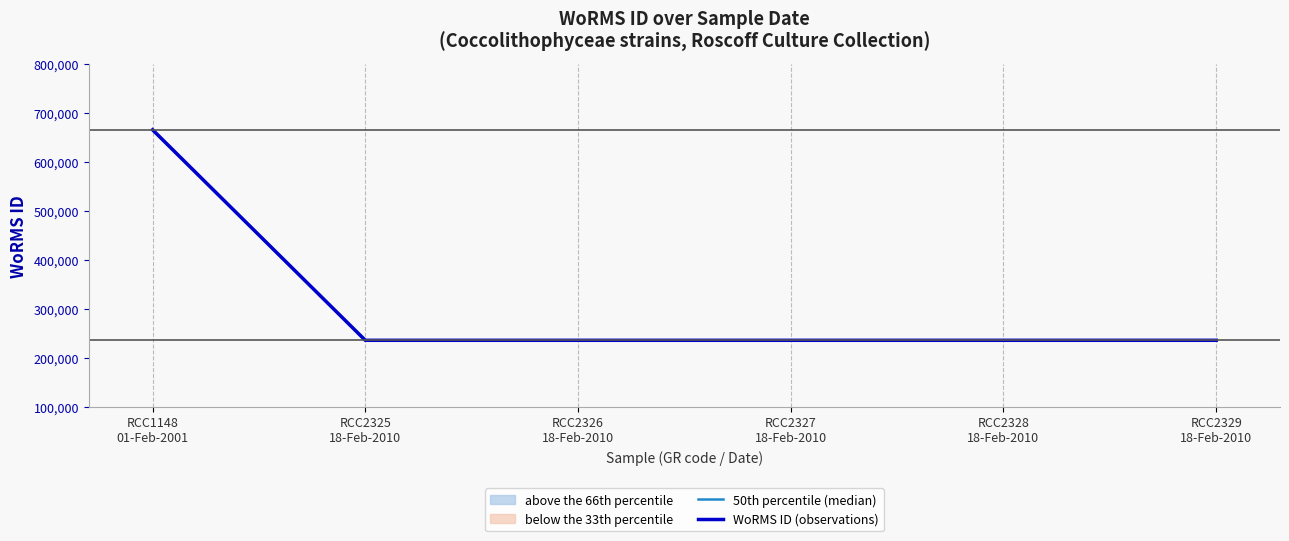

Reading right to left, what are all the values shown in this chart?

50th percentile (median): RCC2329
18-Feb-2010=235750	RCC2328
18-Feb-2010=235750	RCC2327
18-Feb-2010=235750	RCC2326
18-Feb-2010=235750	RCC2325
18-Feb-2010=235750	RCC1148
01-Feb-2001=665500
WoRMS ID (observations): RCC2329
18-Feb-2010=235804	RCC2328
18-Feb-2010=235804	RCC2327
18-Feb-2010=235804	RCC2326
18-Feb-2010=235804	RCC2325
18-Feb-2010=235804	RCC1148
01-Feb-2001=665573